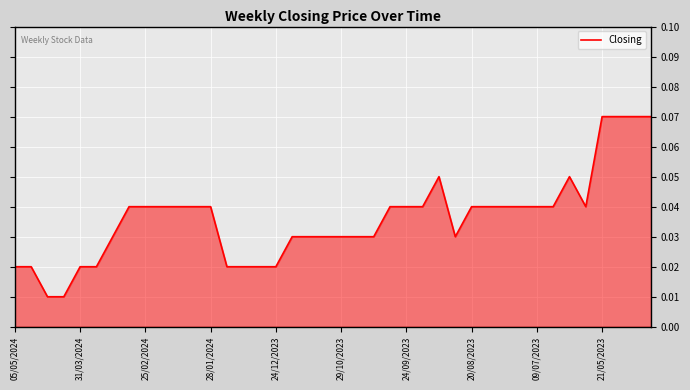

True or false: the data has more than 2 interior local peaks.

False